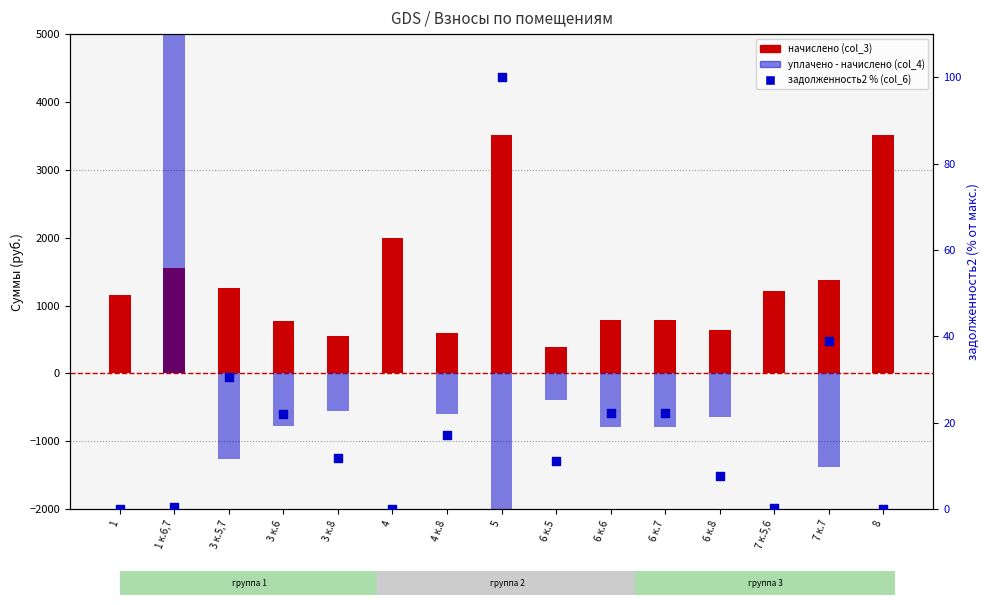

Which series has the largest Y range (max minus min)?

уплачено (разница)